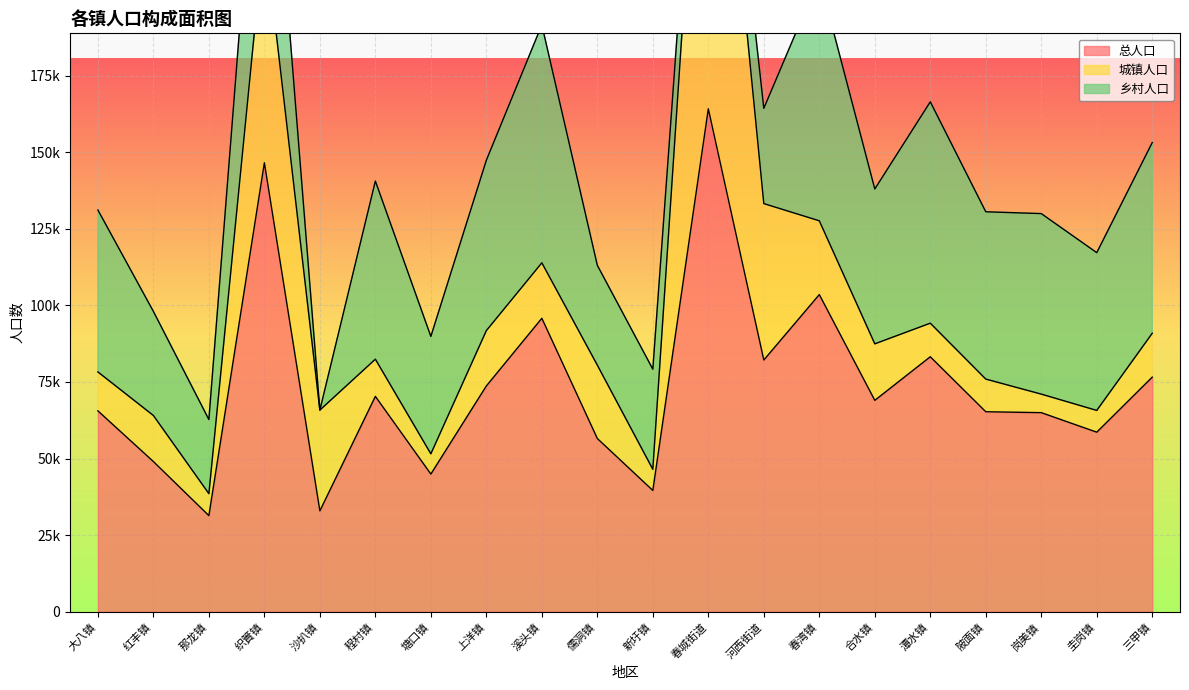

How many lines are shown in the chart?

3